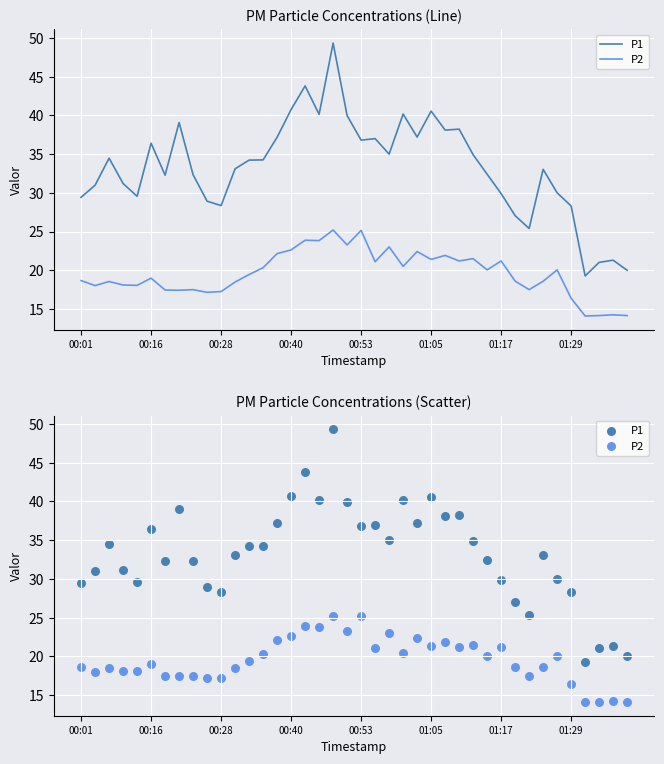

What are all the series names shown in the legend?

P1, P2